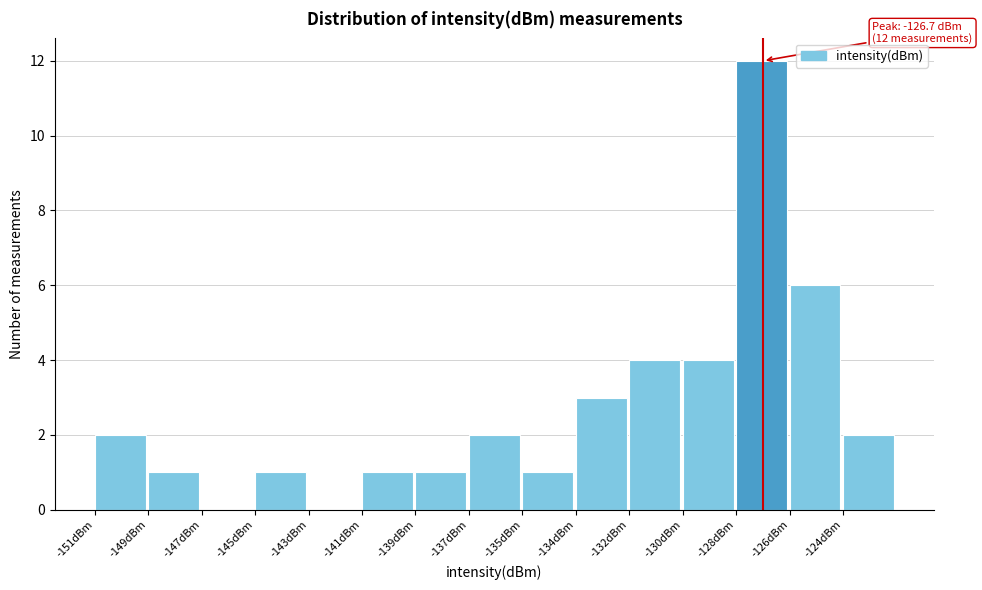

Reading left to right, transcribe all the data shown in this chart.

-151dBm=2	-149dBm=1	-147dBm=0	-145dBm=1	-143dBm=0	-141dBm=1	-139dBm=1	-137dBm=2	-135dBm=1	-134dBm=3	-132dBm=4	-130dBm=4	-128dBm=12	-126dBm=6	-124dBm=2